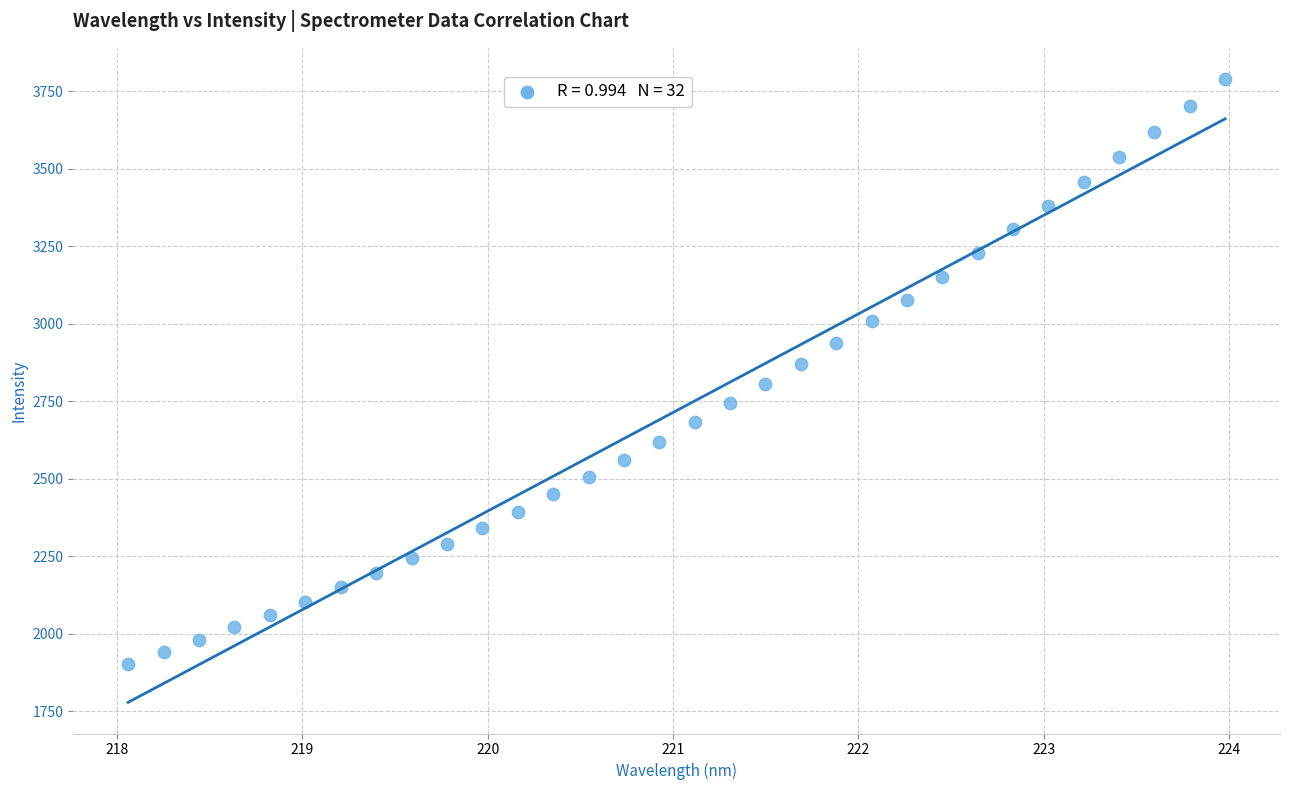

What is the range of X values (max minus min)?

5.9